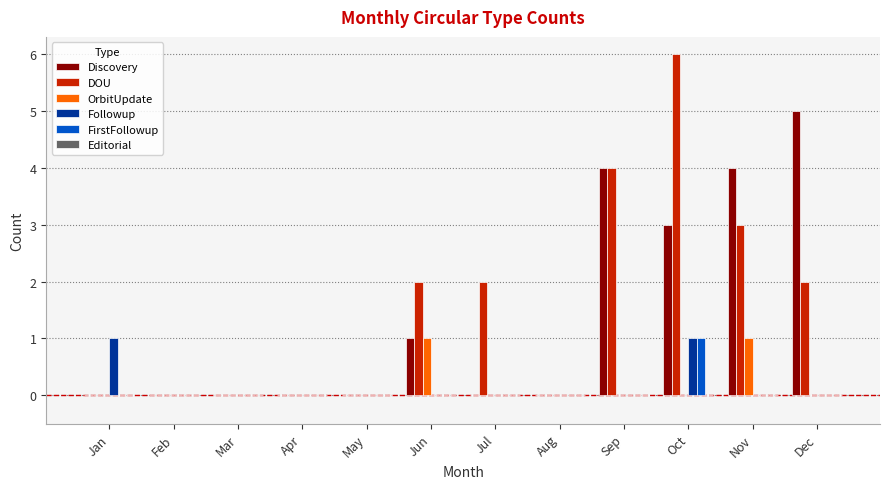

Which series has the largest range (max minus min)?

DOU